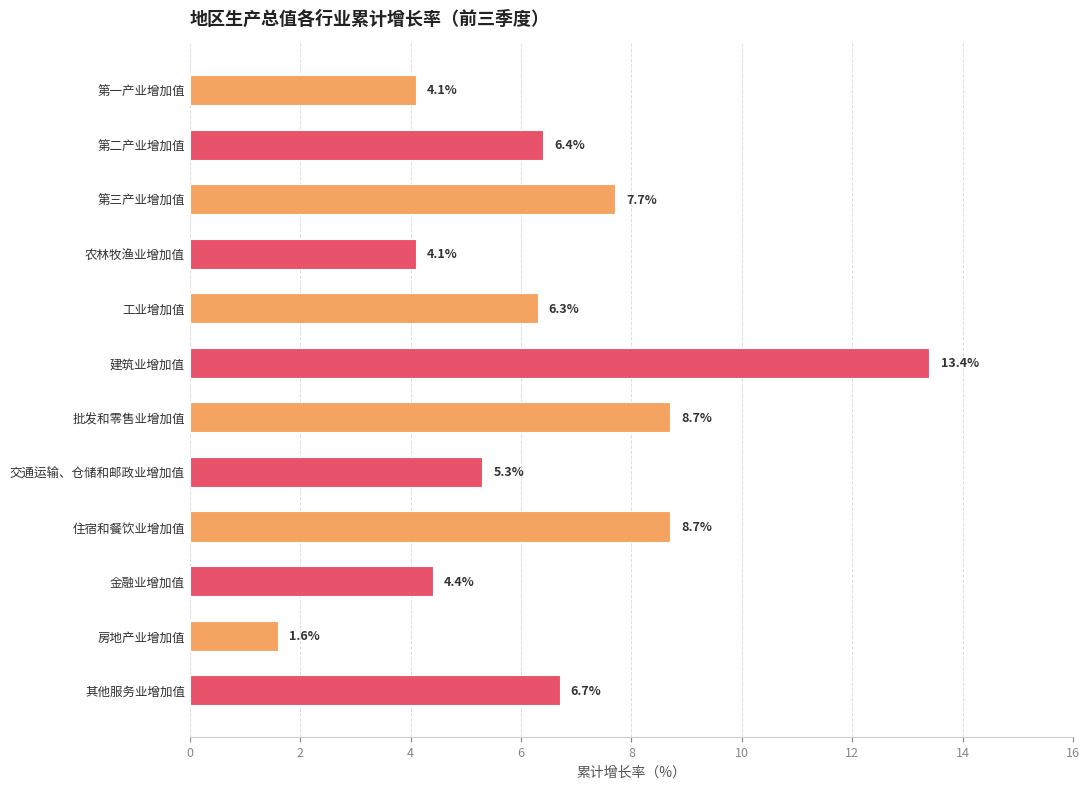

What is the label of the 10th bar from the bottom?

第三产业增加值